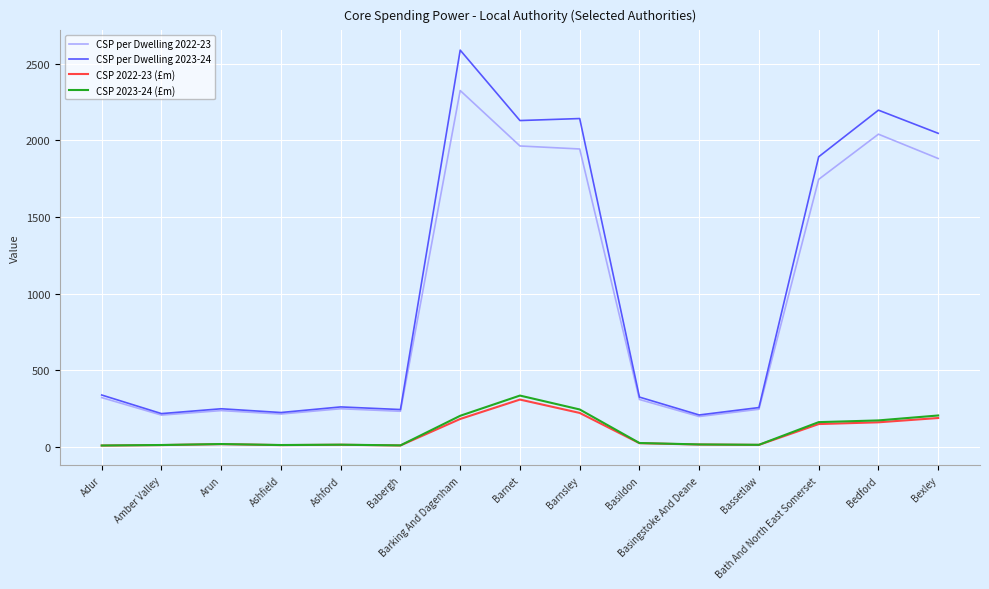

True or false: CSP per Dwelling 2023-24 and CSP 2022-23 (£m) intersect in this chart.

False